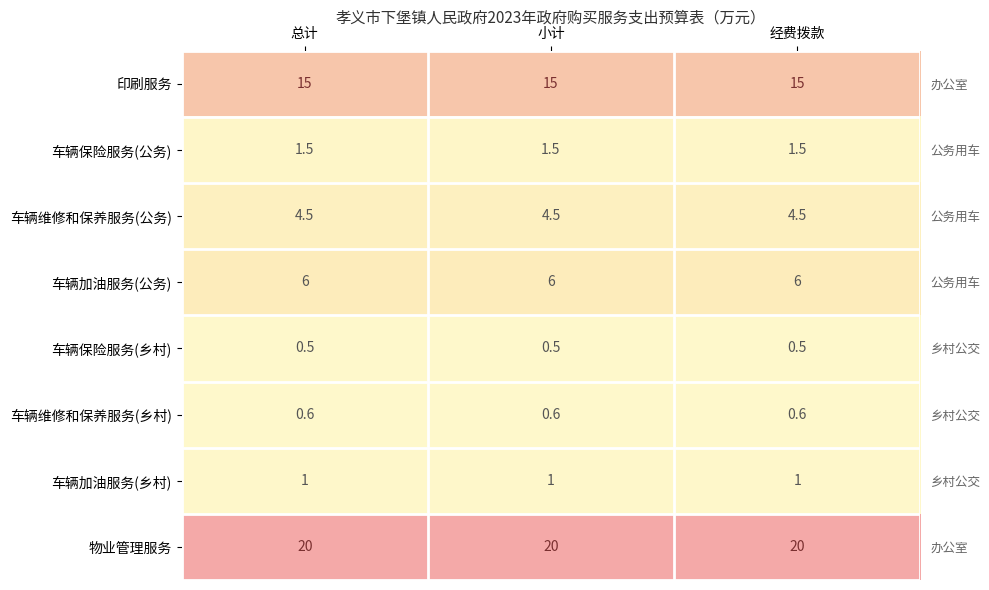

Which label corresponds to the smallest value in the chart?

总计